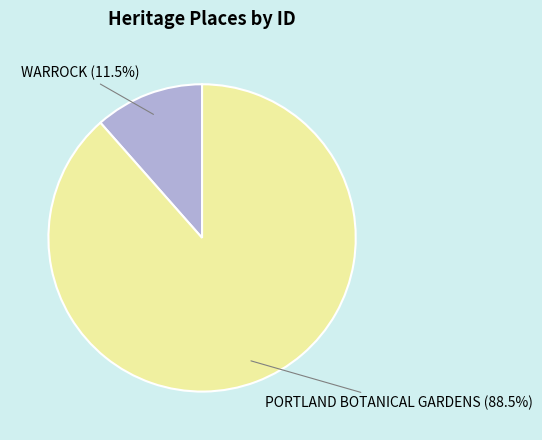

What percentage is NOT represented by PORTLAND BOTANICAL GARDENS (88.5%)?

11.5%